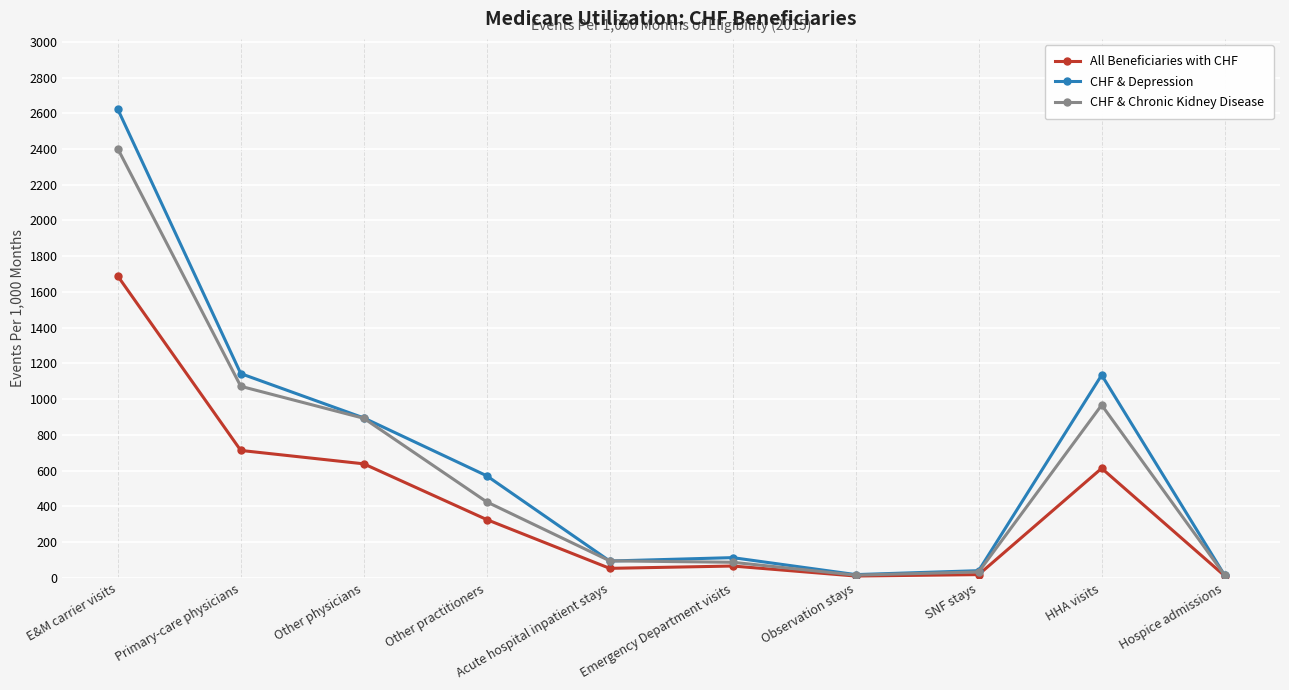

How many distinct data groups are displayed?

3